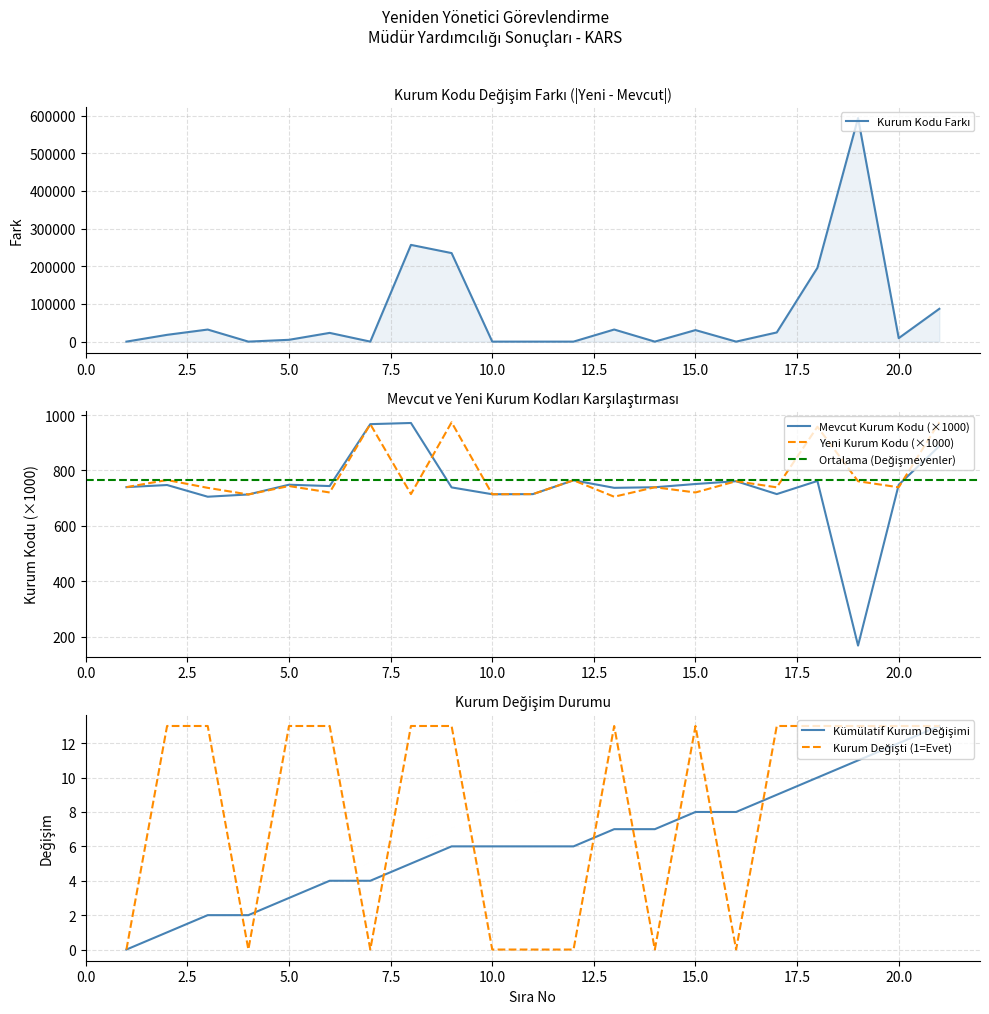

At which category is the sum across all series the highest?

7